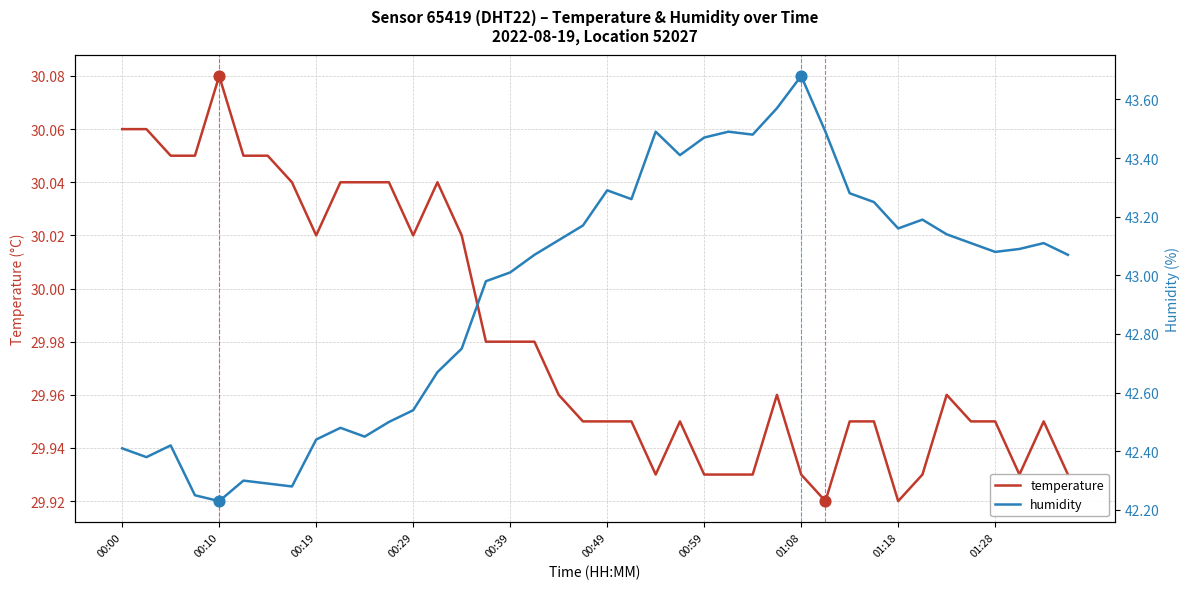

Which series has the widest spread of Y values?

humidity